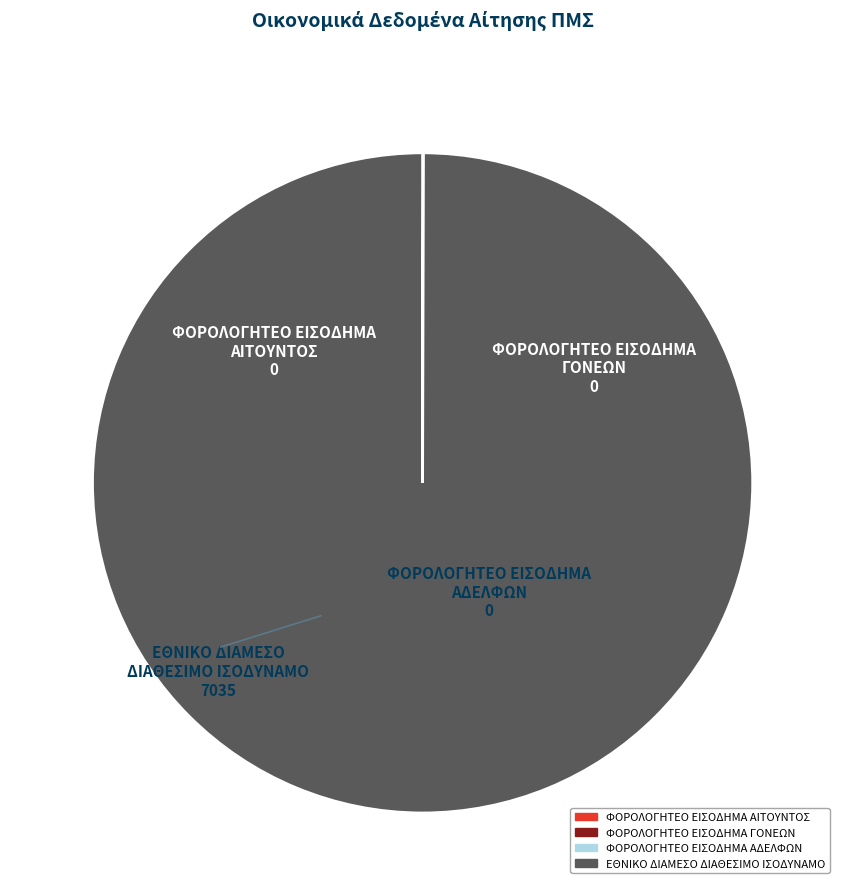

True or false: ΕΘΝΙΚΟ ΔΙΑΜΕΣΟ ΔΙΑΘΕΣΙΜΟ ΙΣΟΔΥΝΑΜΟ accounts for 100% of the total.

True